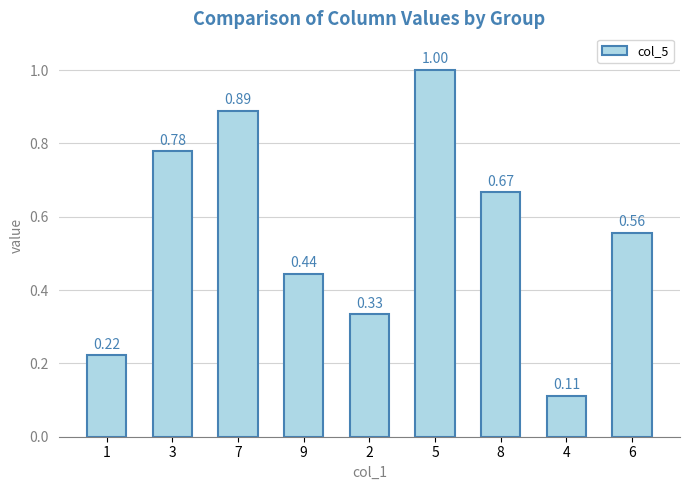

Does the chart contain stacked bars?

No